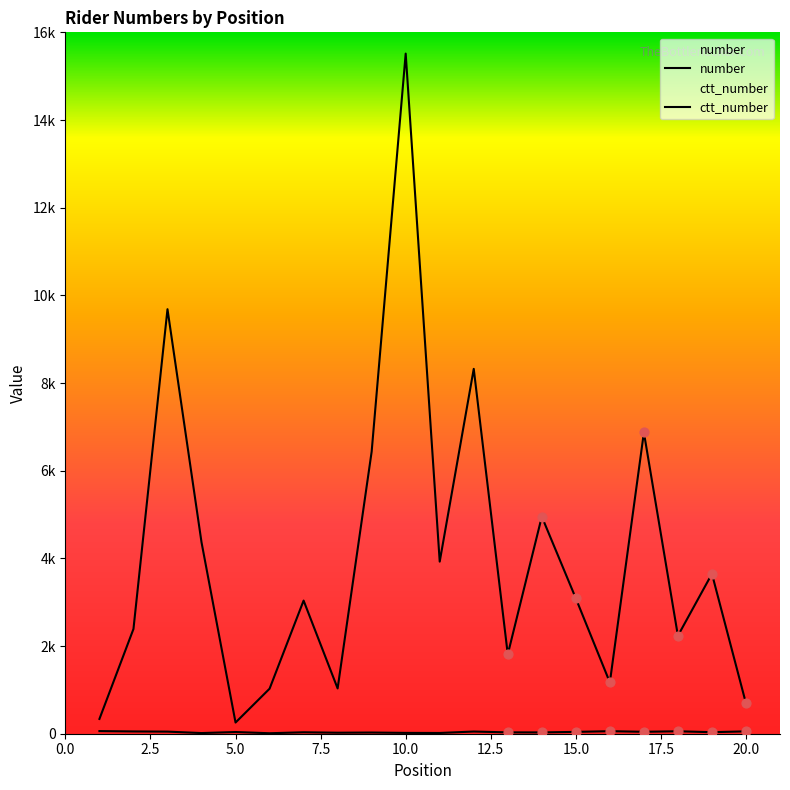

Which series has the largest total across all categories?

ctt_number